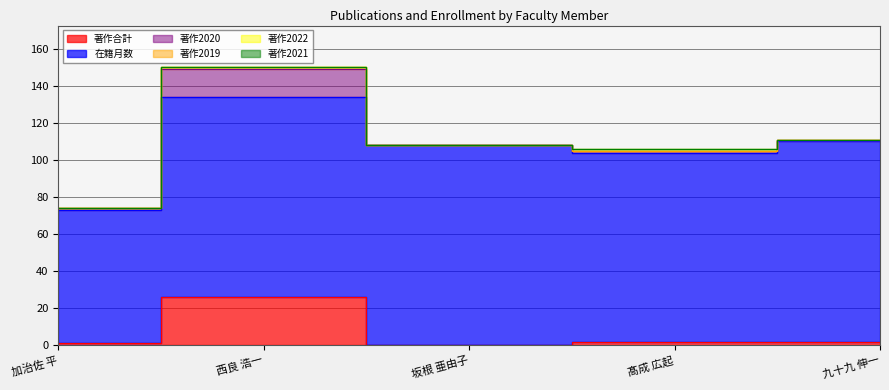

What is the label of the 3rd point from the right?

坂根 亜由子